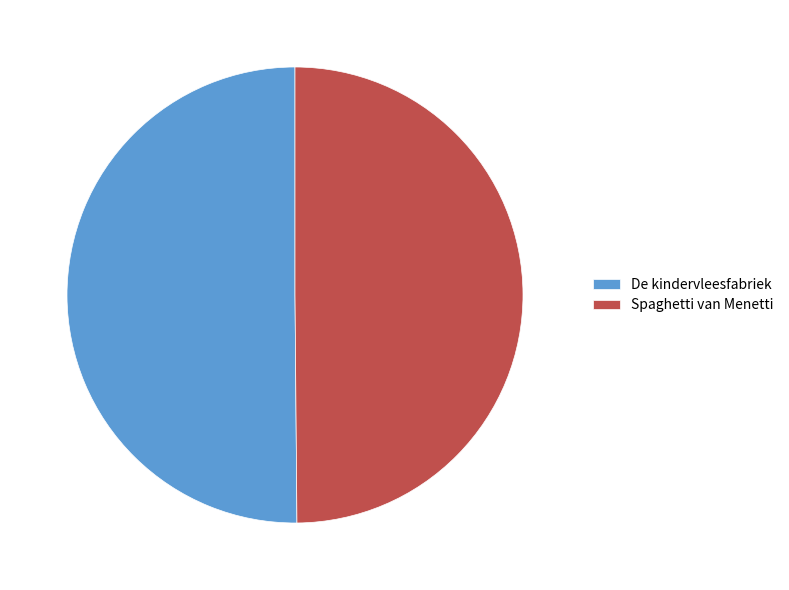

True or false: Spaghetti van Menetti accounts for 36% of the total.

False